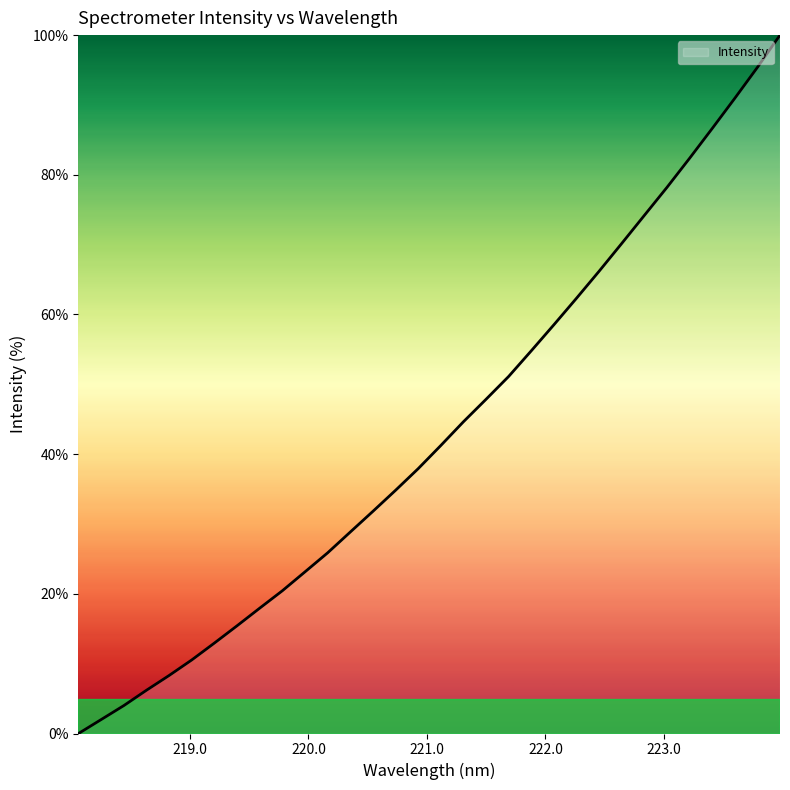

What is the difference between the maximum and minimum values?

100.0